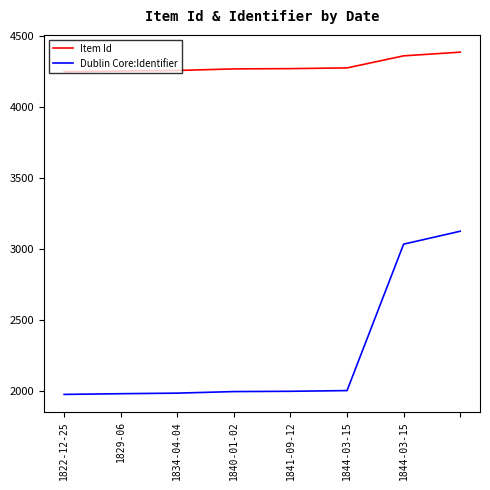

True or false: Item Id and Dublin Core:Identifier intersect in this chart.

False